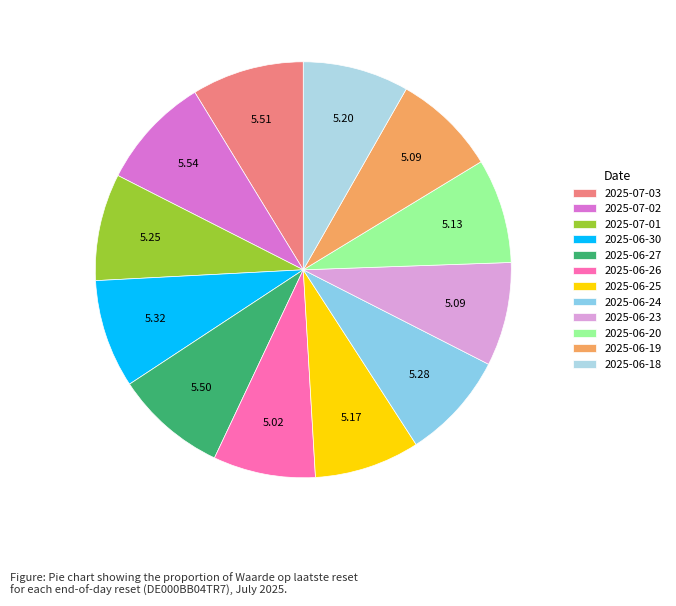

To the nearest percent, what is the combined percentage of 2025-06-24 and 2025-06-25?

17%